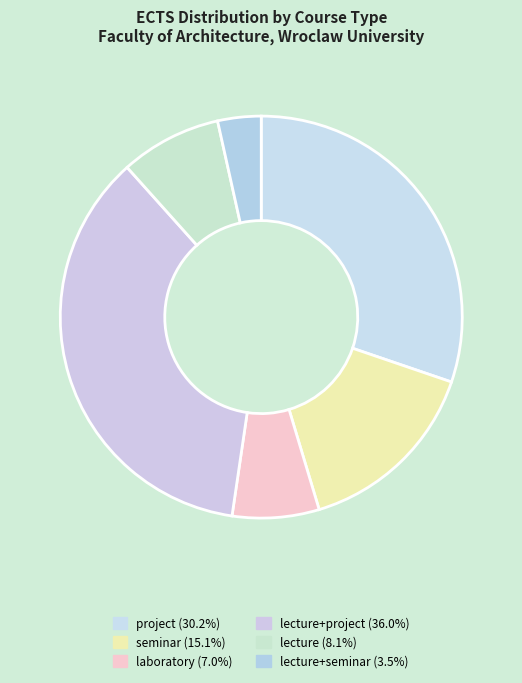

How many segments does this pie chart have?

6